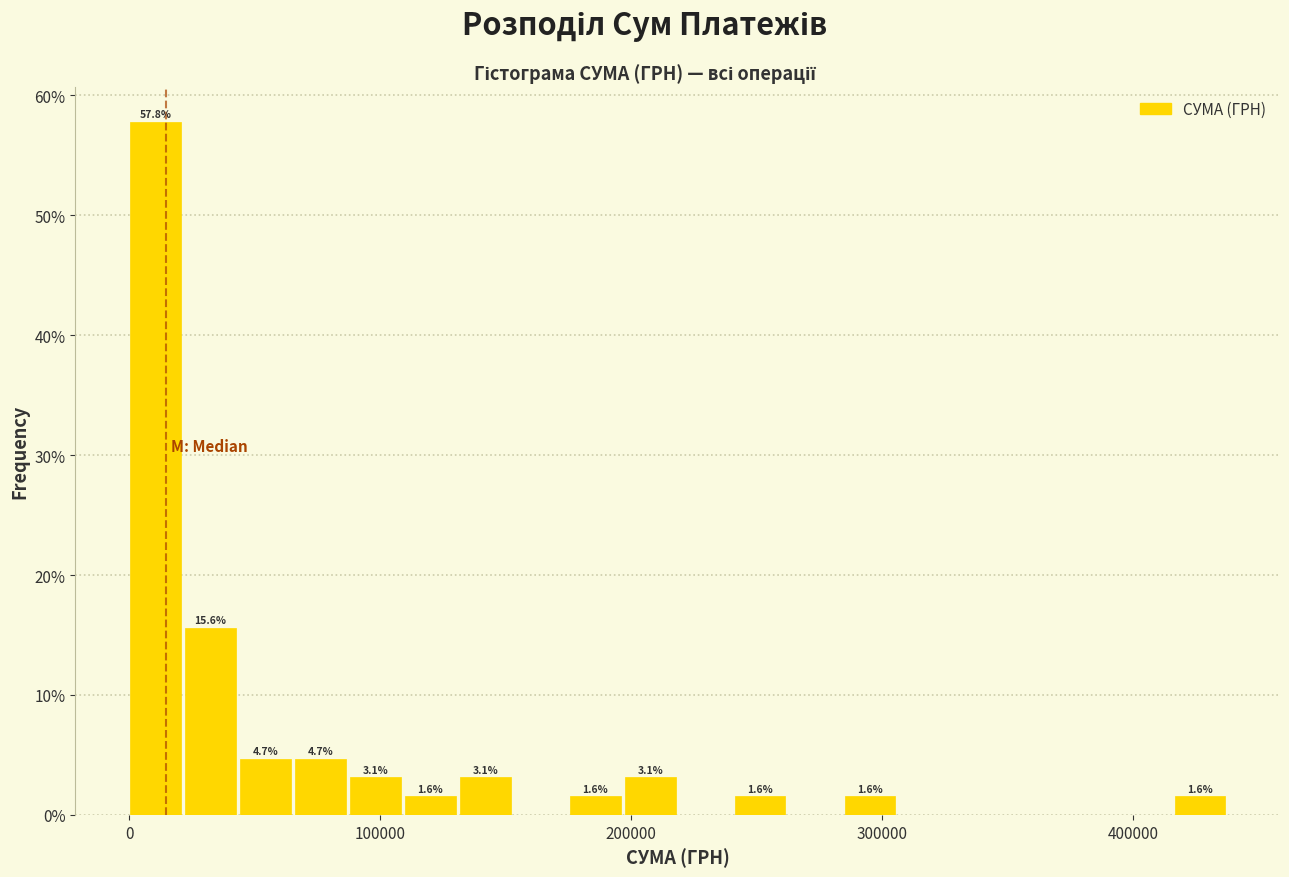

Around what value on the x-axis is the tallest bar? Give the approximate position of its centre, as read against the axis.

10000